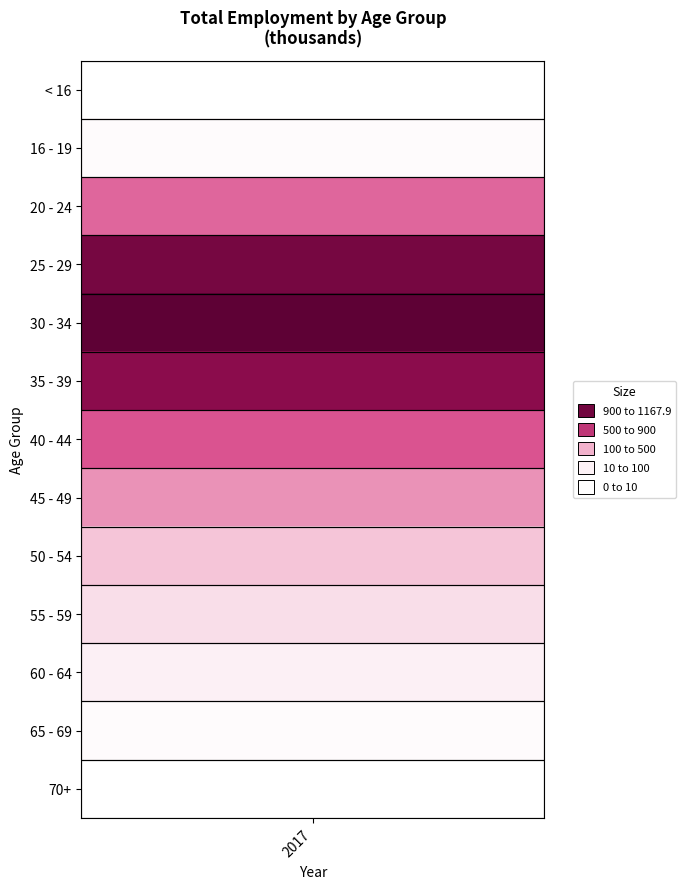

What is the difference between the values at 45 - 49 and 50 - 54?

168.6